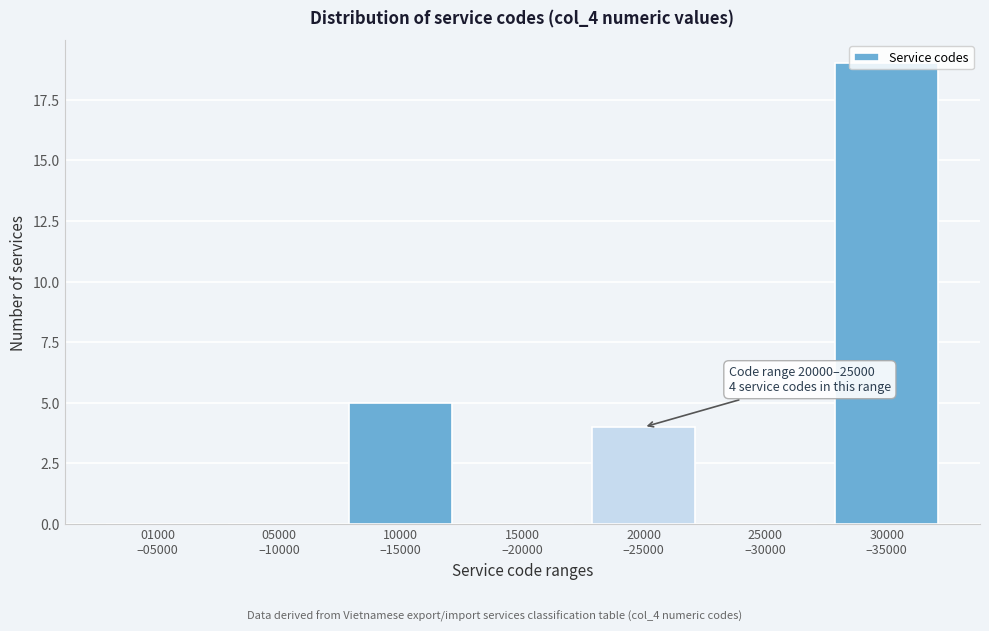

What is the sum of all values?

28